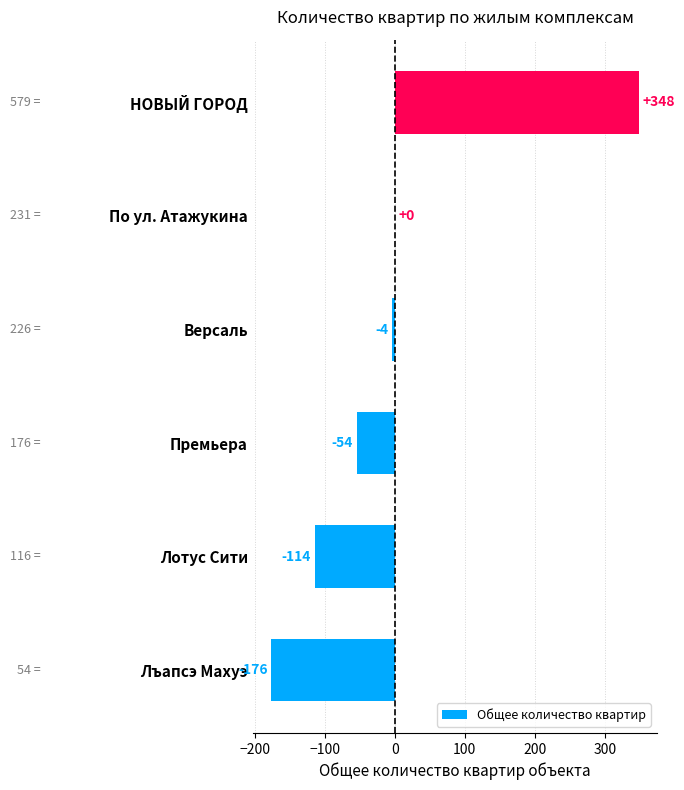

At which category does the chart reach its peak across all series?

НОВЫЙ ГОРОД